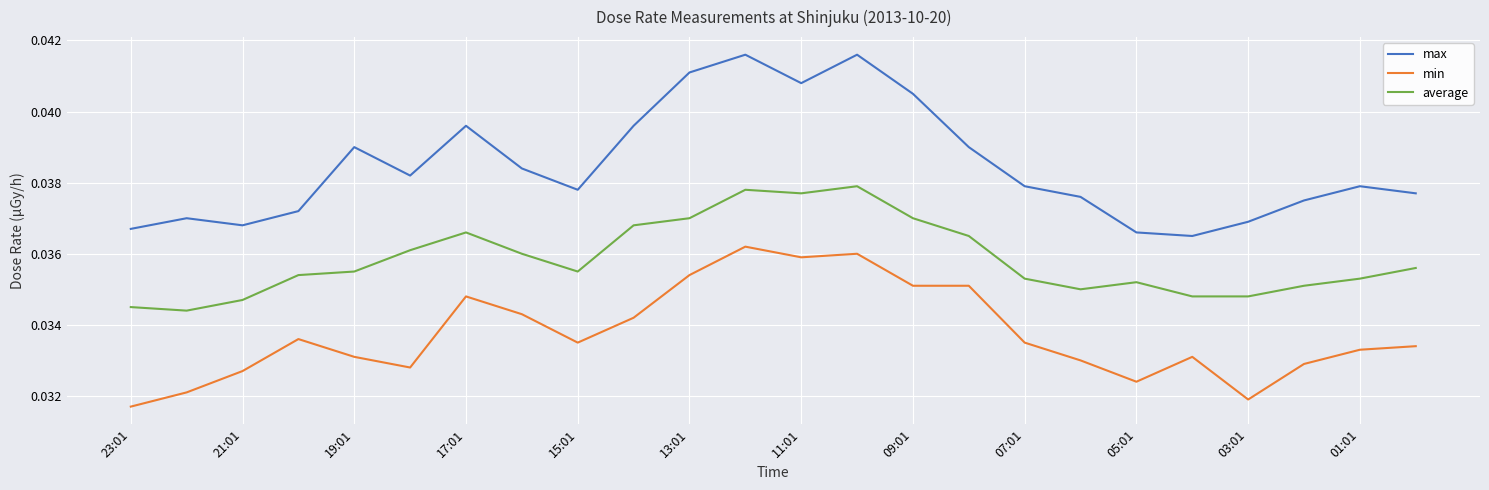

True or false: max and average intersect in this chart.

False